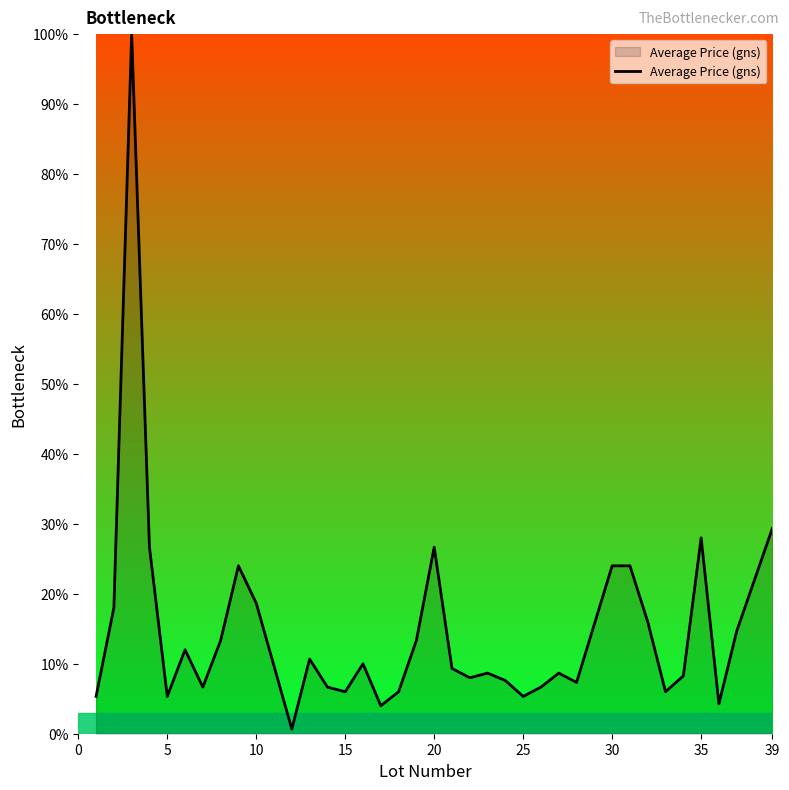

What is the difference between the maximum and minimum values?

99.3